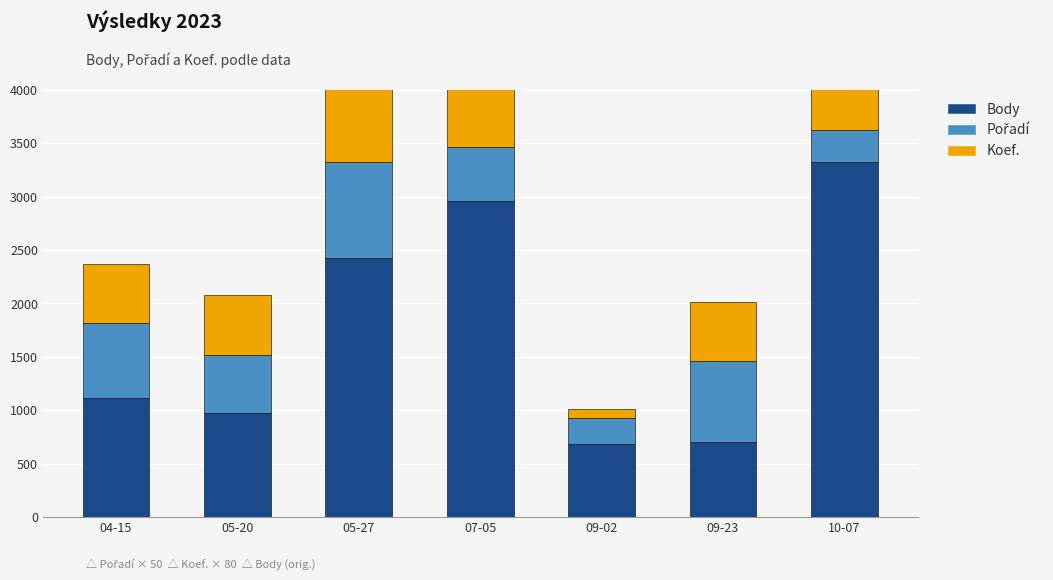

What is the difference between the Pořadí values at 05-20 and 09-02?

300